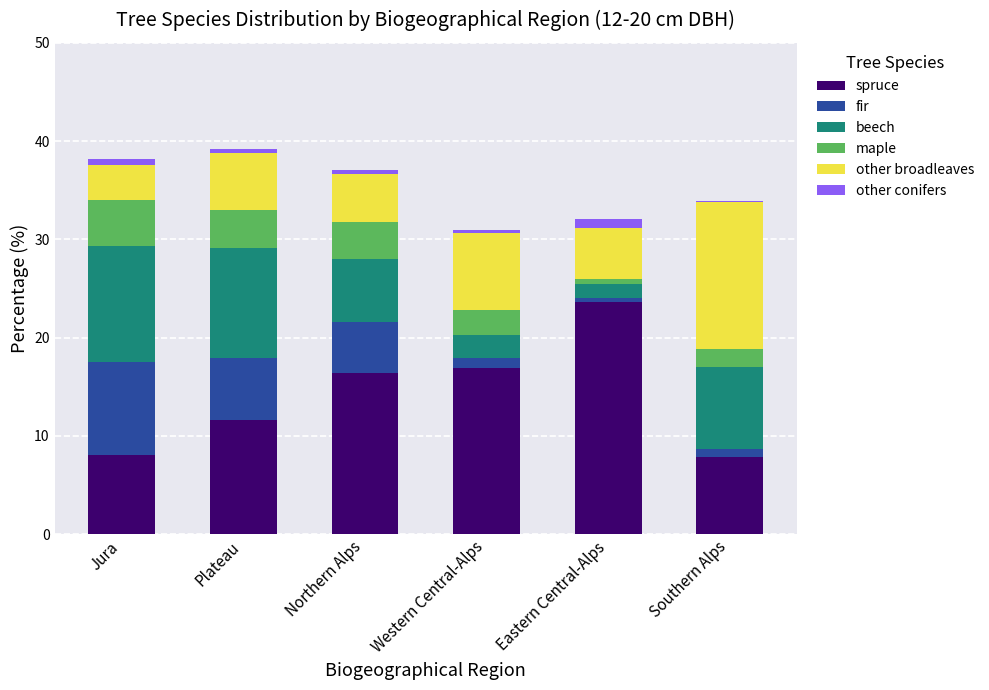

True or false: spruce has a value of 17.2 at Plateau.

False